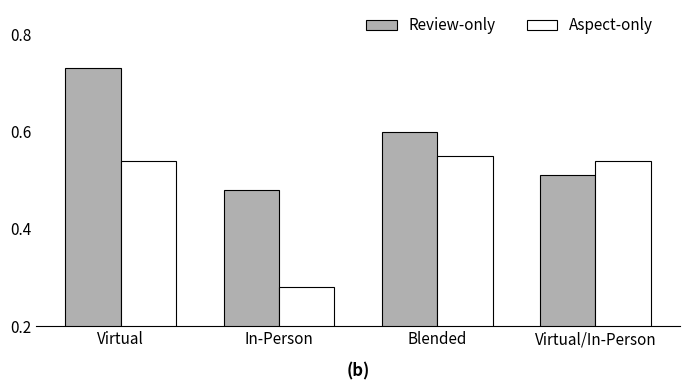

Is it true that Aspect-only equals 0.3 at Blended?

False